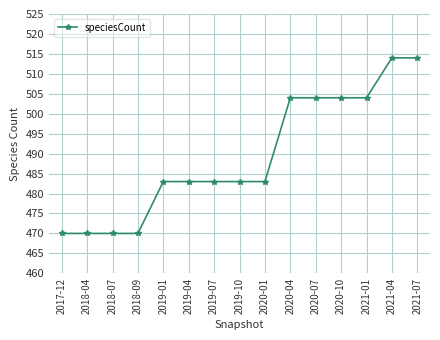

Reading left to right, extract all data points from this chart.

2017-12=470	2018-04=470	2018-07=470	2018-09=470	2019-01=483	2019-04=483	2019-07=483	2019-10=483	2020-01=483	2020-04=504	2020-07=504	2020-10=504	2021-01=504	2021-04=514	2021-07=514